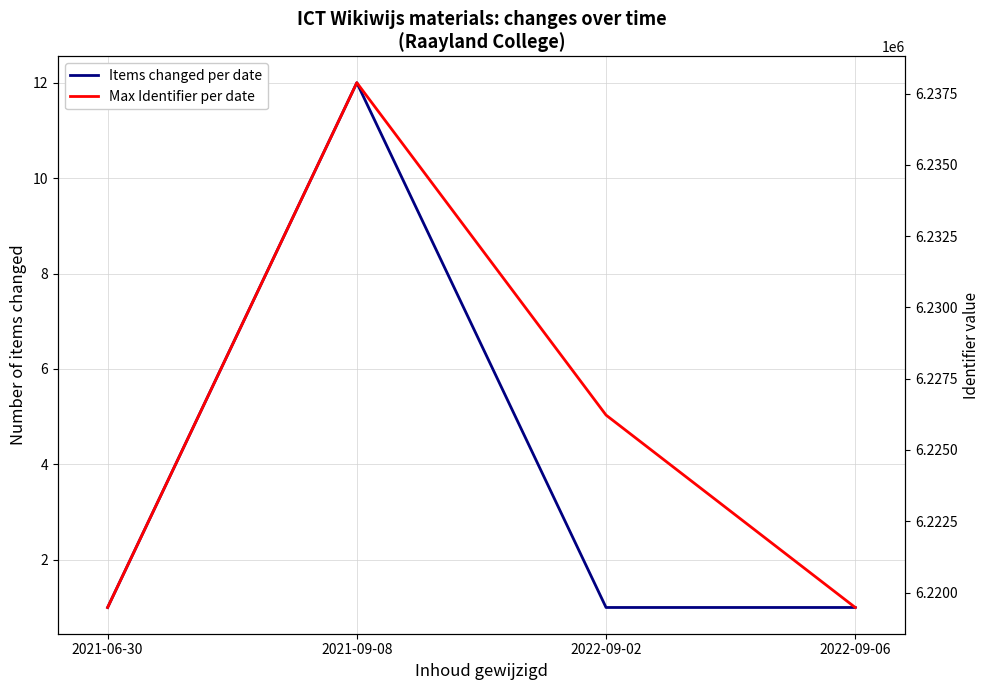

The value of Max Identifier per date at 2021-09-08 is 8863149. True or false?

False